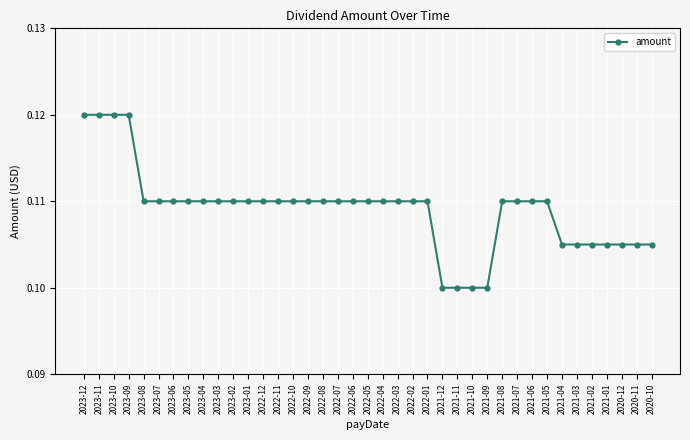

Is it true that the value at 2023-05 is 0.1?

True